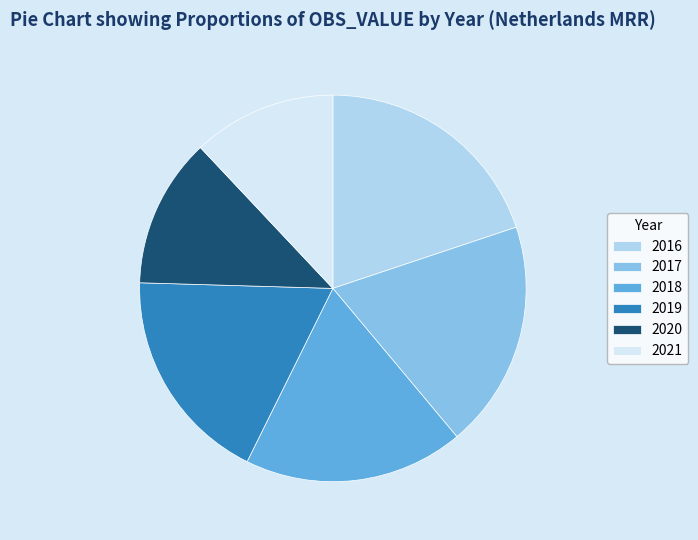

Which has a higher value, 2019 or 2016?

2016